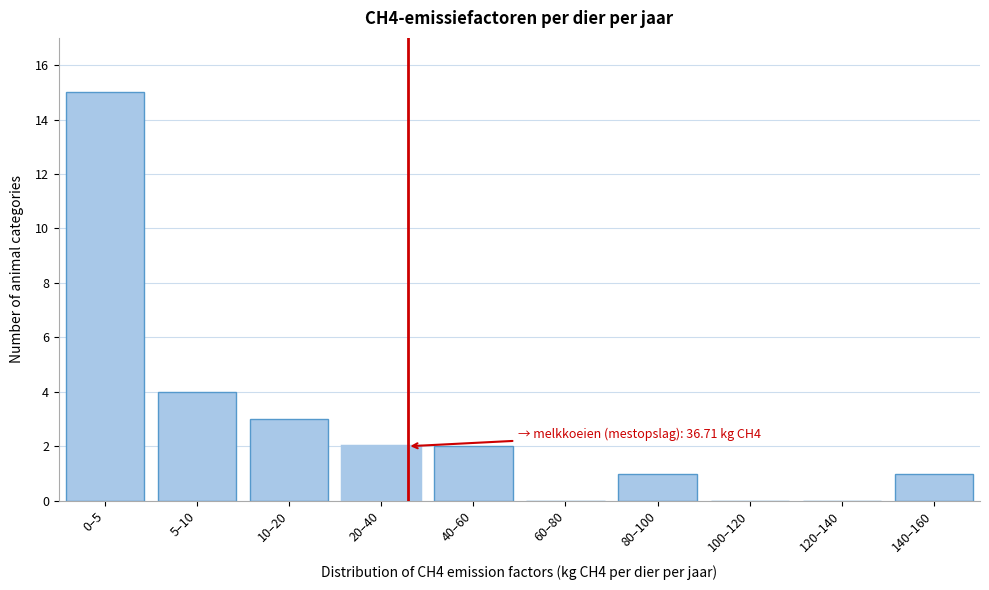

Reading left to right, list all the values displayed in this chart.

0–5=15	5–10=4	10–20=3	20–40=2	40–60=2	60–80=0	80–100=1	100–120=0	120–140=0	140–160=1